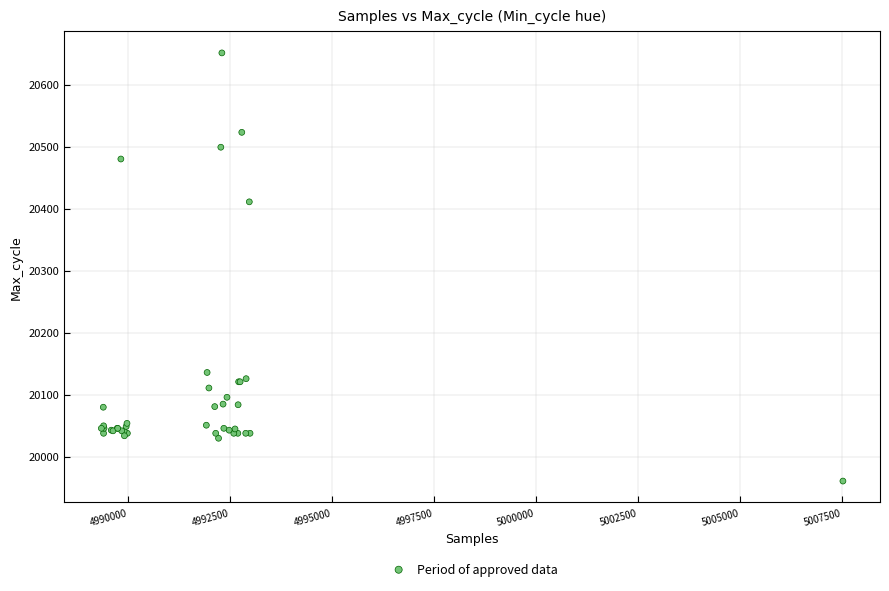

What Y value in the scatter plot is closest to 20306?

20411